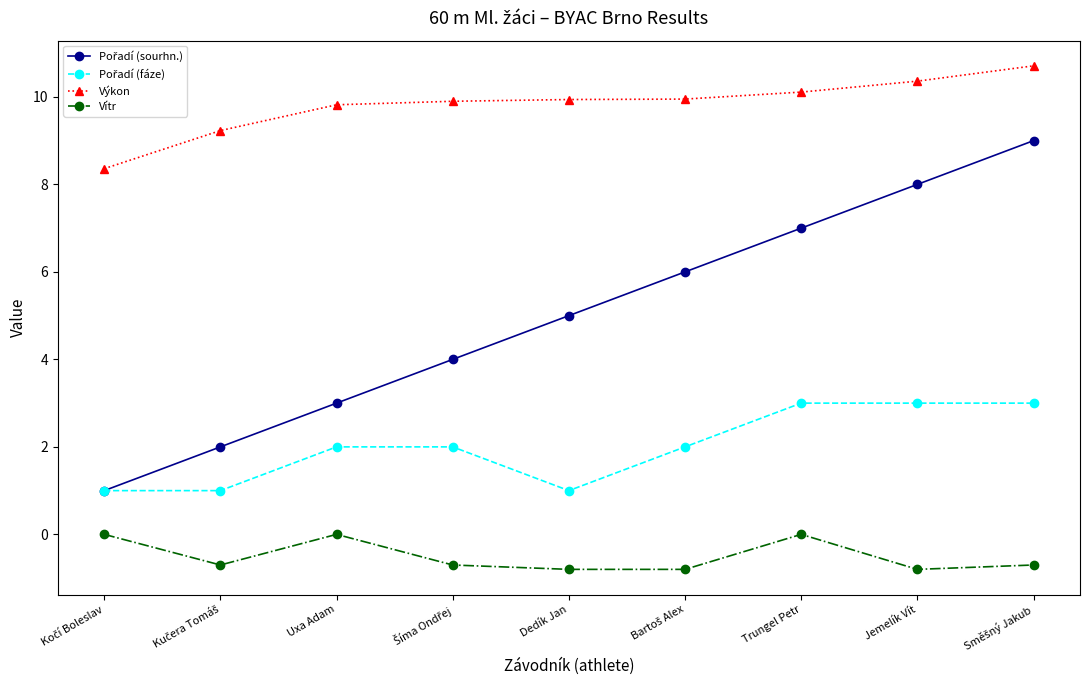

True or false: Výkon and Vítr intersect in this chart.

False